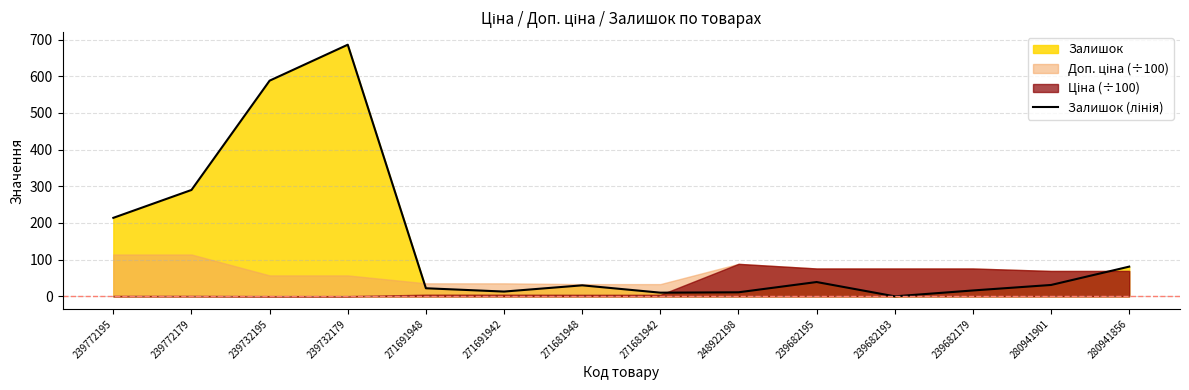

How many categories are shown in the chart?

14